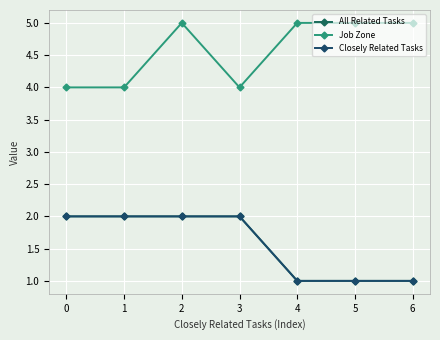

At which category does the chart reach its minimum across all series?

4